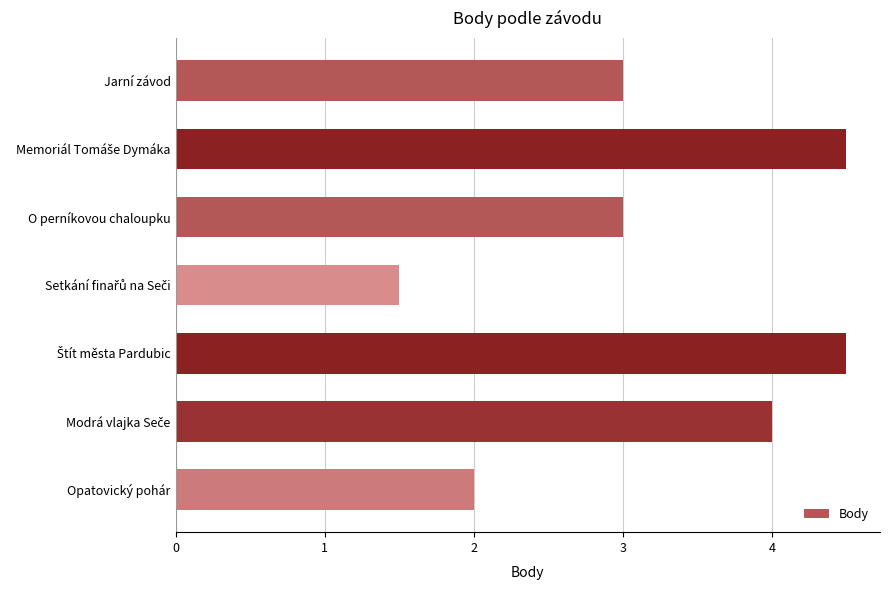

How many distinct data groups are displayed?

1